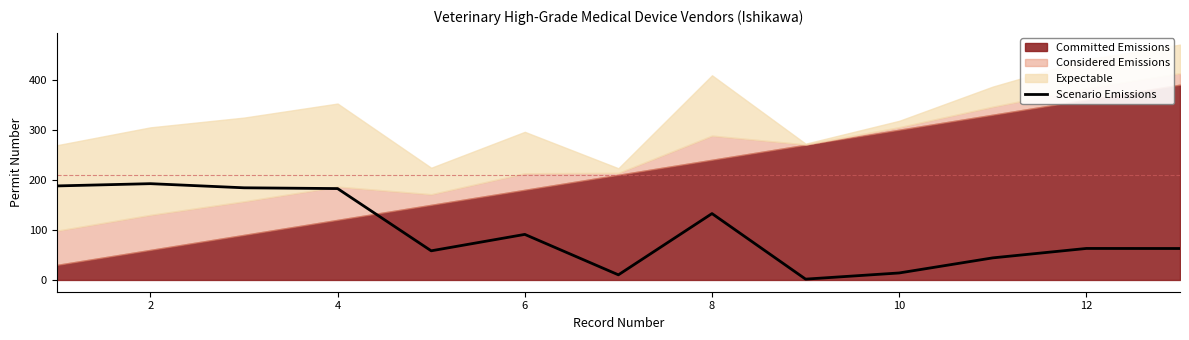

The value of Scenario Emissions at 12 is 62.9. True or false?

True